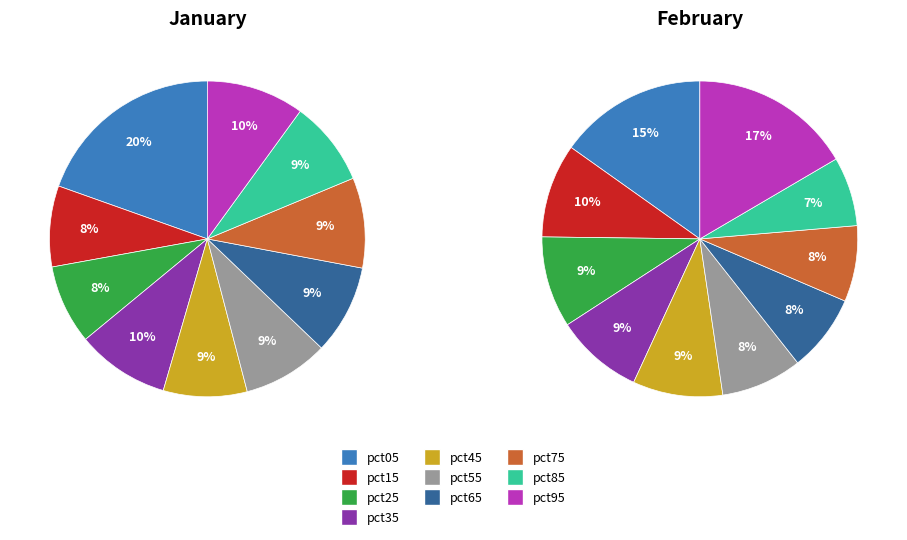

To the nearest percent, what is the difference between the 2 and 5 slice percentages?

1%